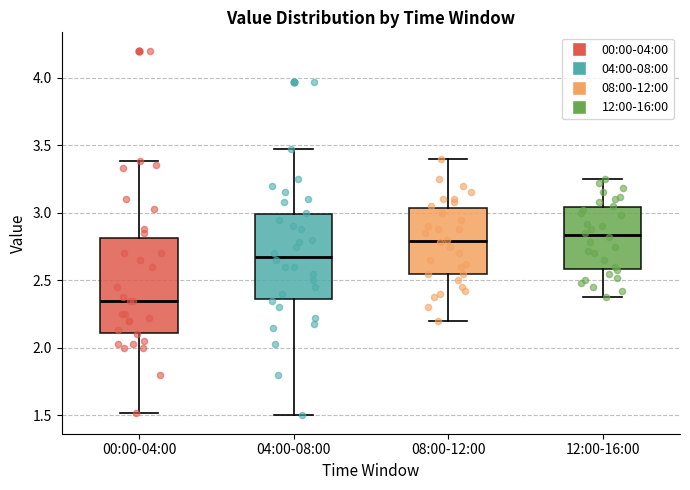

Where is the lower edge of the box for 00:00-04:00 on the y-axis? The values are not printed on the chart, so give them approximately, as read against the axis.

2.10